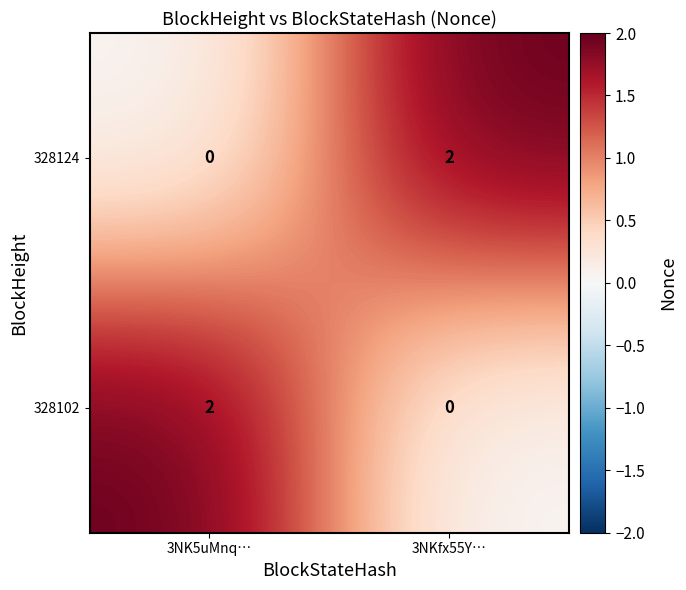

What is the difference between the highest and lowest values at 3NKfx55Y…?

2